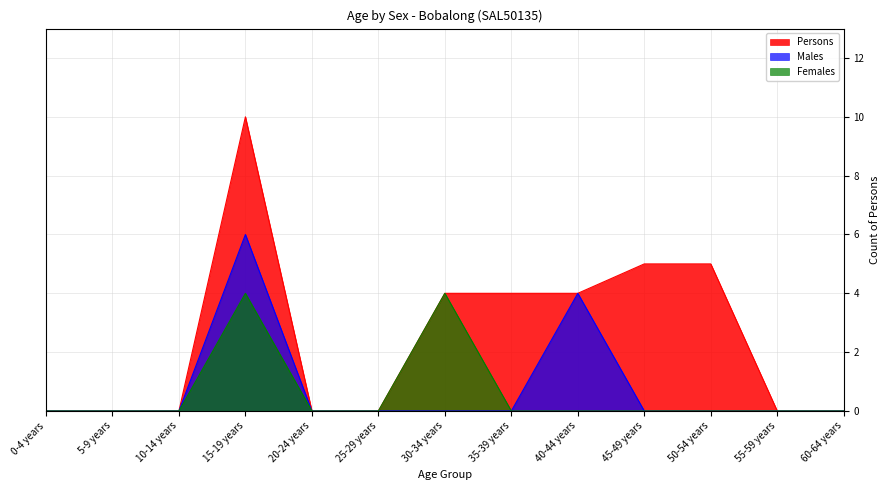

The Males series shows 0 at 35-39 years. True or false?

True